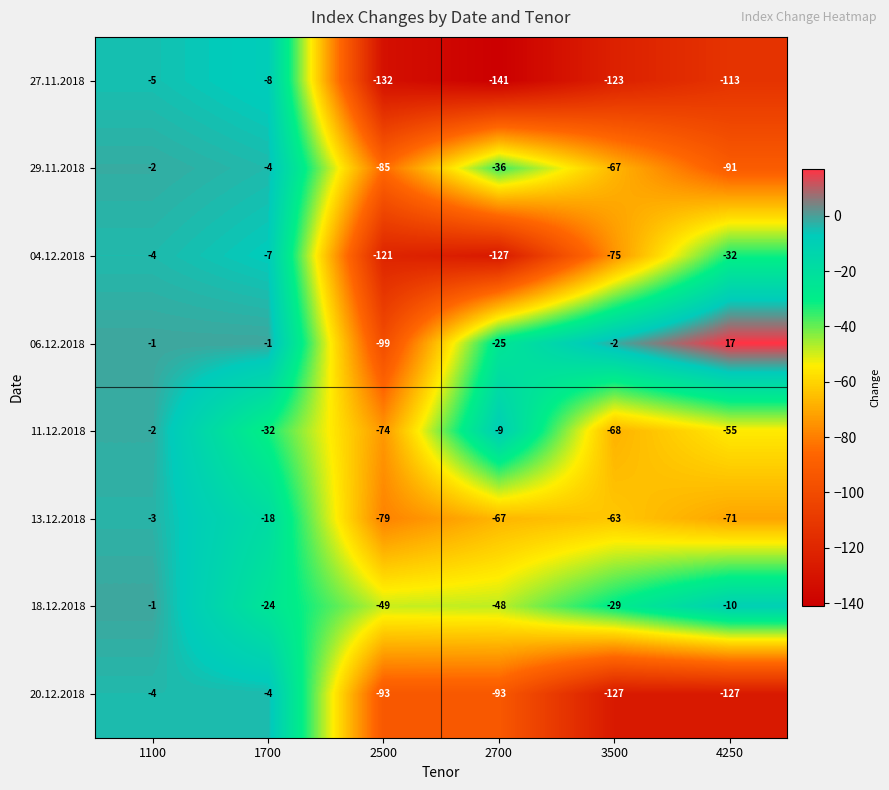

Rank the series at 2700 from highest to lowest value.

11.12.2018, 06.12.2018, 29.11.2018, 18.12.2018, 13.12.2018, 20.12.2018, 04.12.2018, 27.11.2018